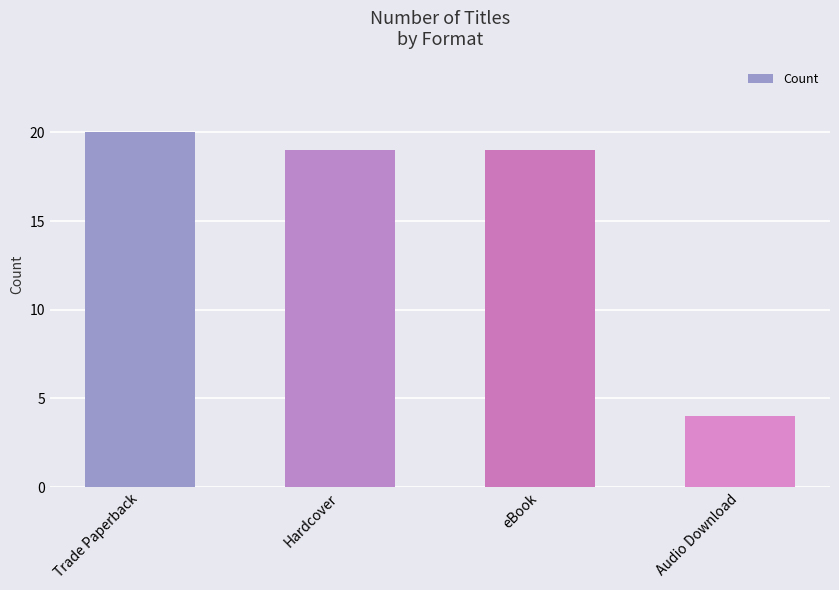

Between Trade Paperback and Hardcover, which is larger?

Trade Paperback